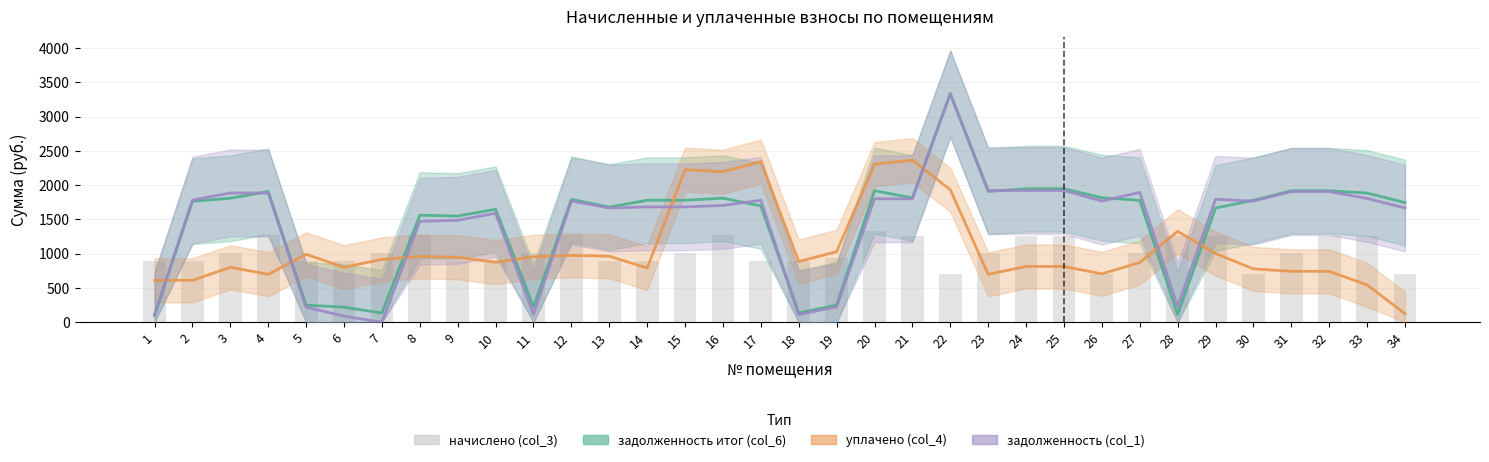

What is the difference between the values at 32 and 19?

321.5